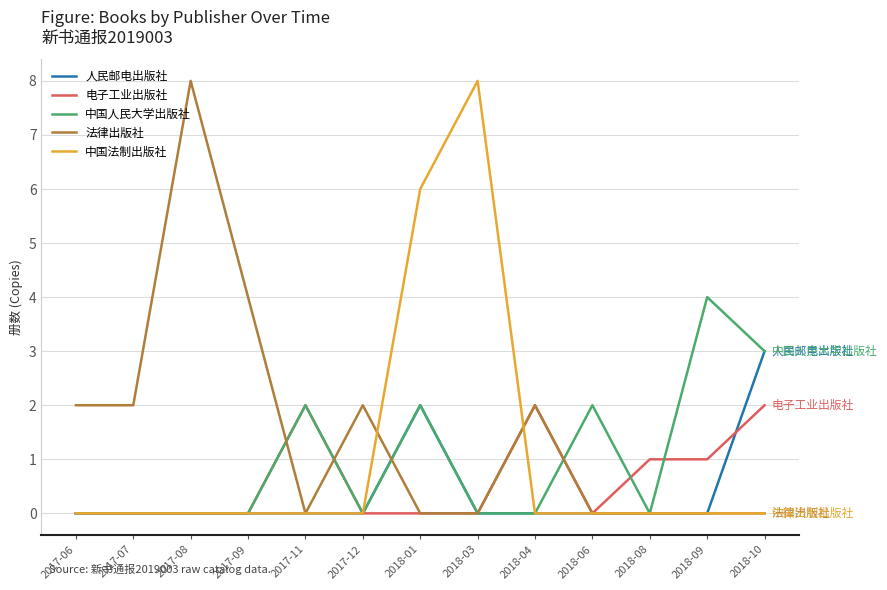

What is the maximum value shown in the chart?

8